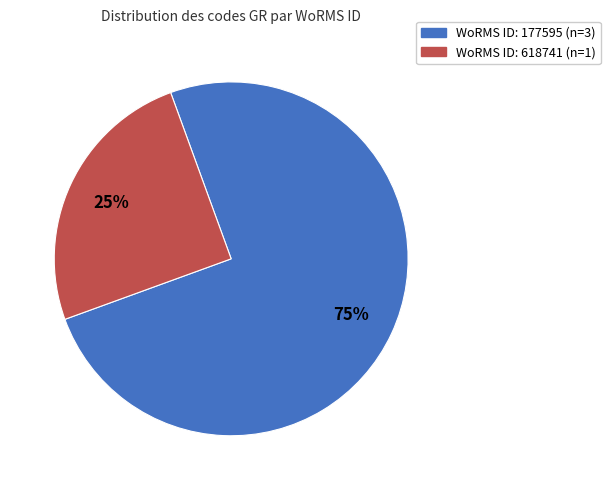

How many segments does this pie chart have?

2